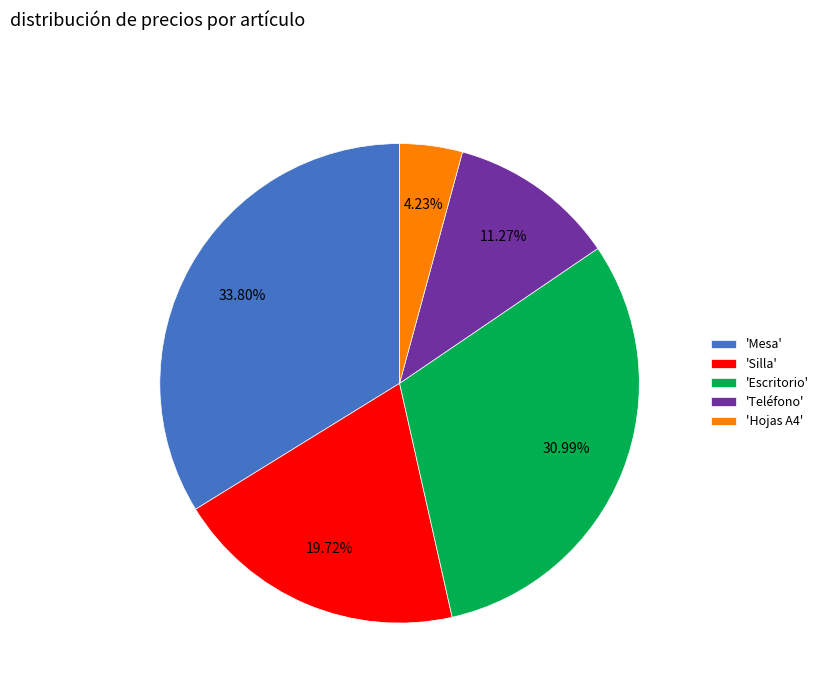

Do 'Hojas A4' and 'Escritorio' together represent more than half of the pie?

No